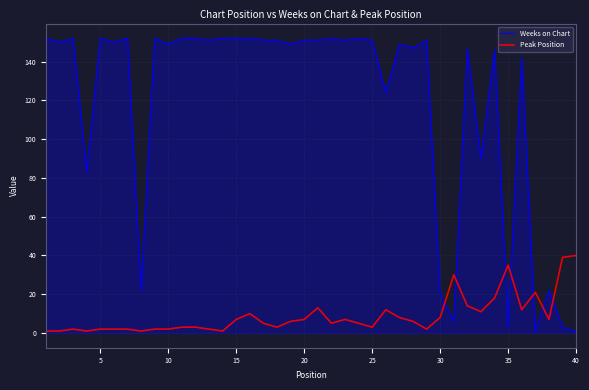

True or false: Peak Position and Weeks on Chart cross at least once.

True